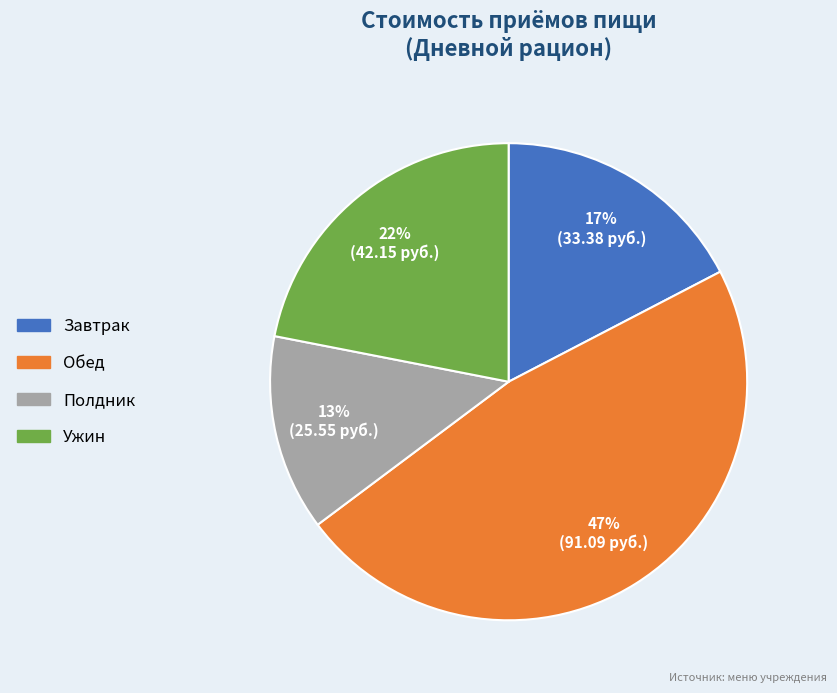

Which category has the smallest portion of the pie?

Полдник